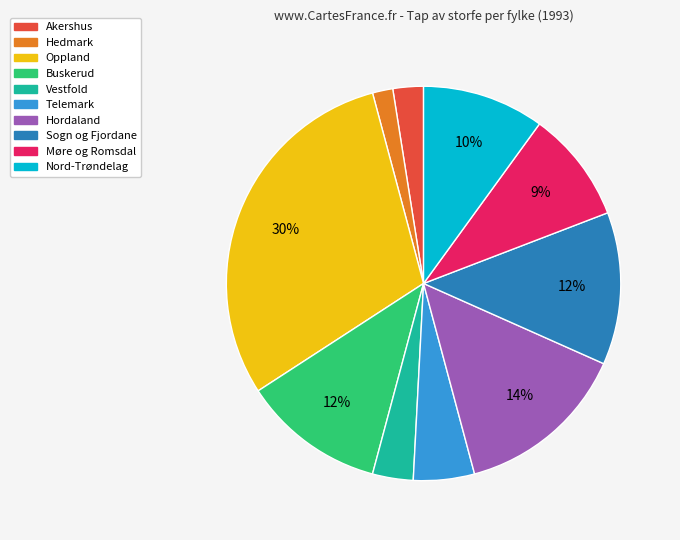

Is there any slice that represents more than half of the pie?

No